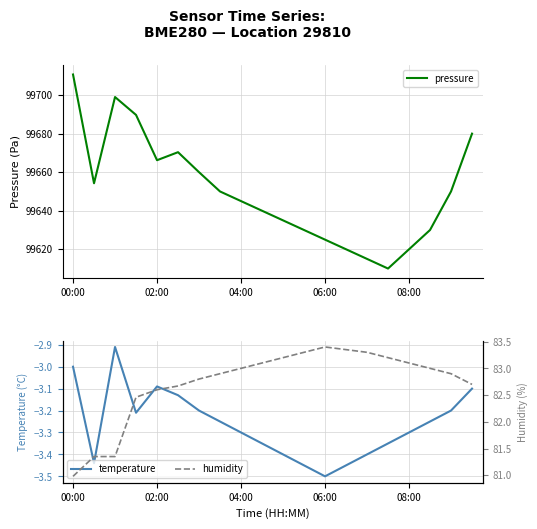

What is the sum of all humidity values?

1654.7